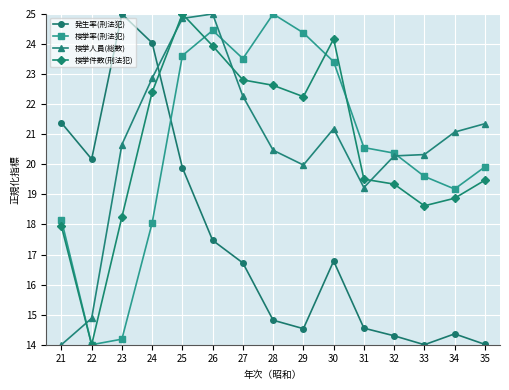

At which category is the sum across all series the highest?

25